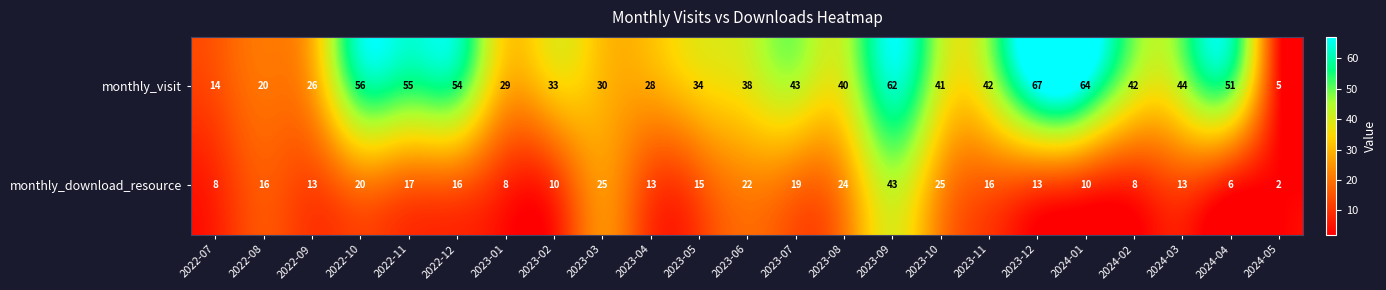

Which series has the largest total across all categories?

monthly_visit